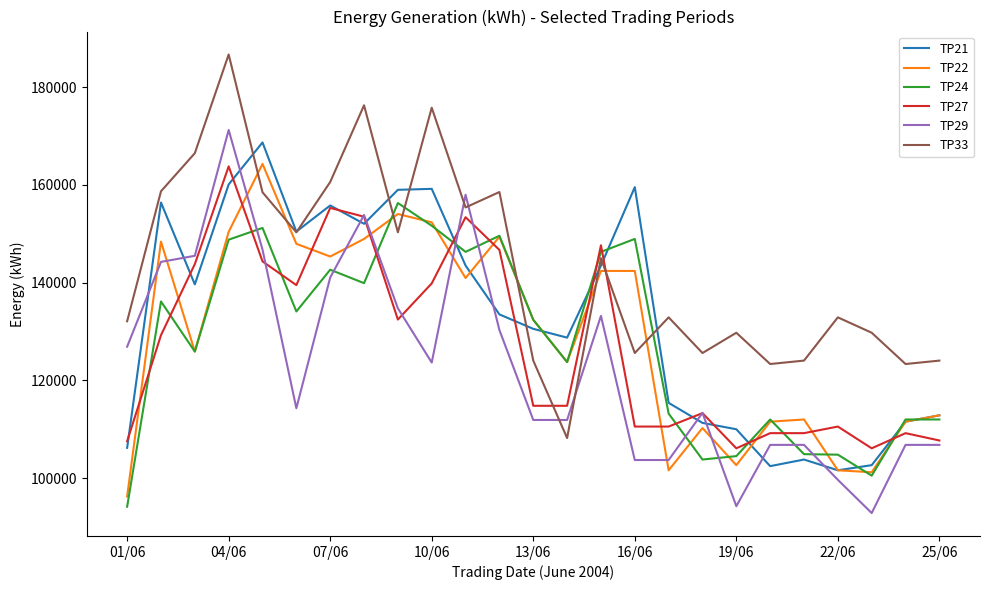

What is the lowest value of the TP29 series?

92850